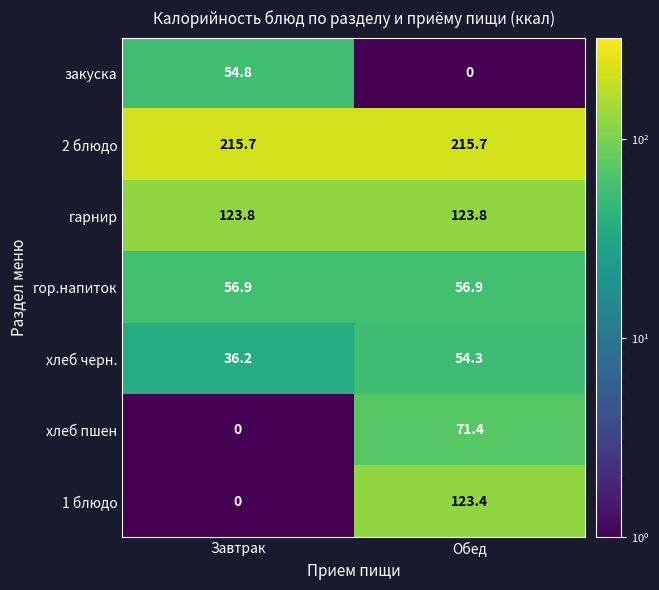

What is the maximum value shown in the chart?

215.7